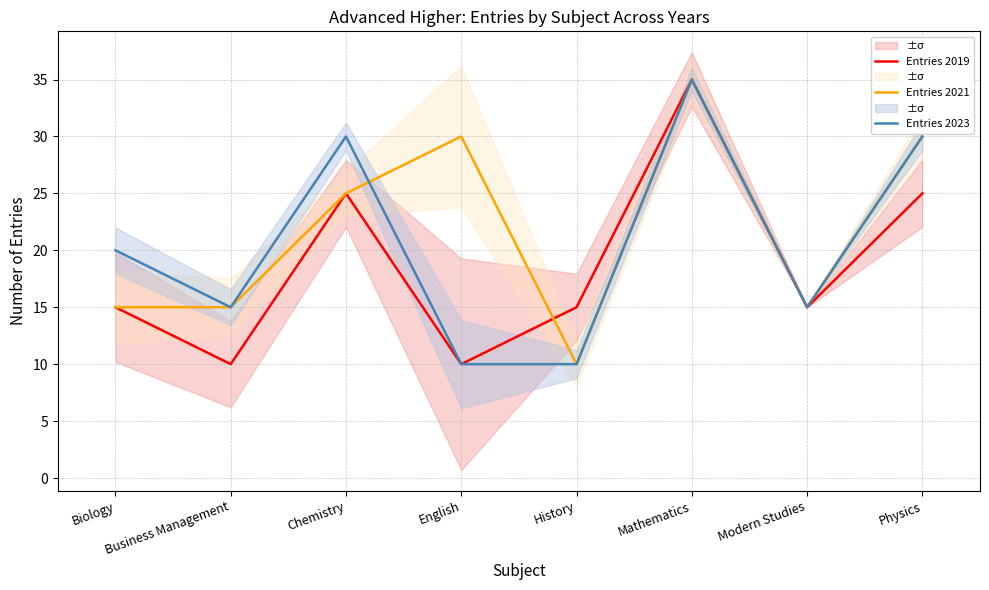

What is the minimum value for Entries 2023?

10